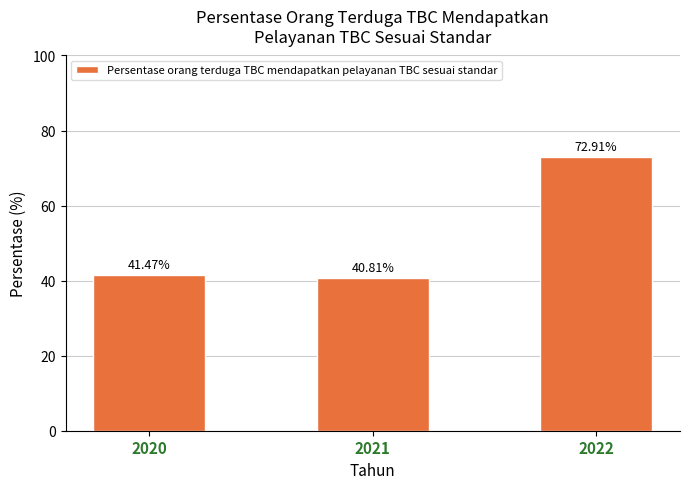

Reading left to right, extract all data points from this chart.

2020=41.5	2021=40.8	2022=72.9